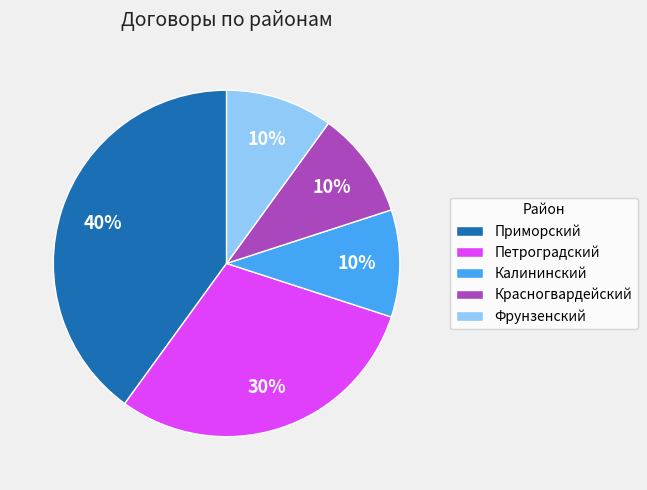

Combined, do Фрунзенский and Калининский account for over 50%?

No